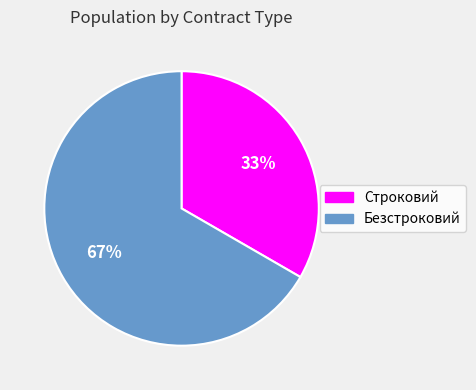

Is it true that Строковий is 33% of the pie?

True